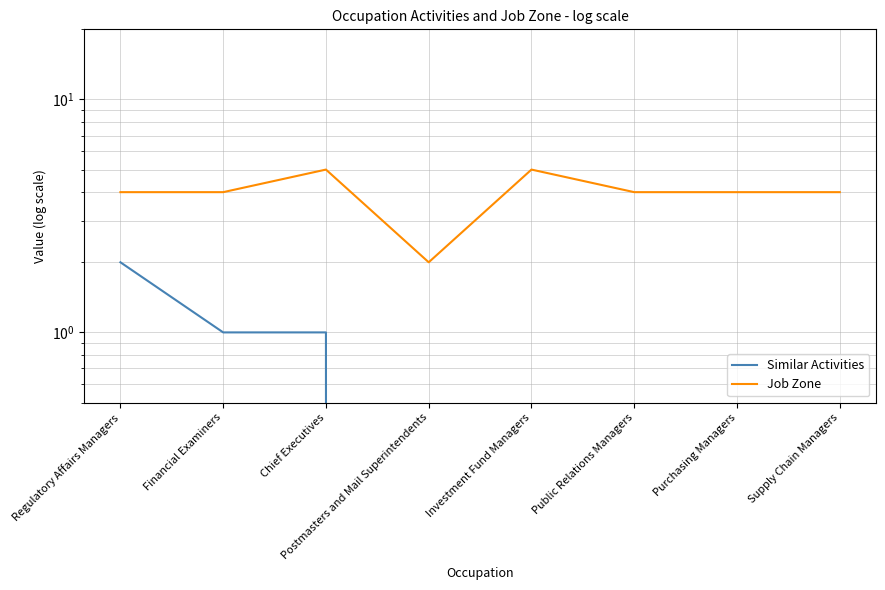

Rank the categories by Job Zone value from highest to lowest.

Chief Executives, Investment Fund Managers, Regulatory Affairs Managers, Financial Examiners, Public Relations Managers, Purchasing Managers, Supply Chain Managers, Postmasters and Mail Superintendents